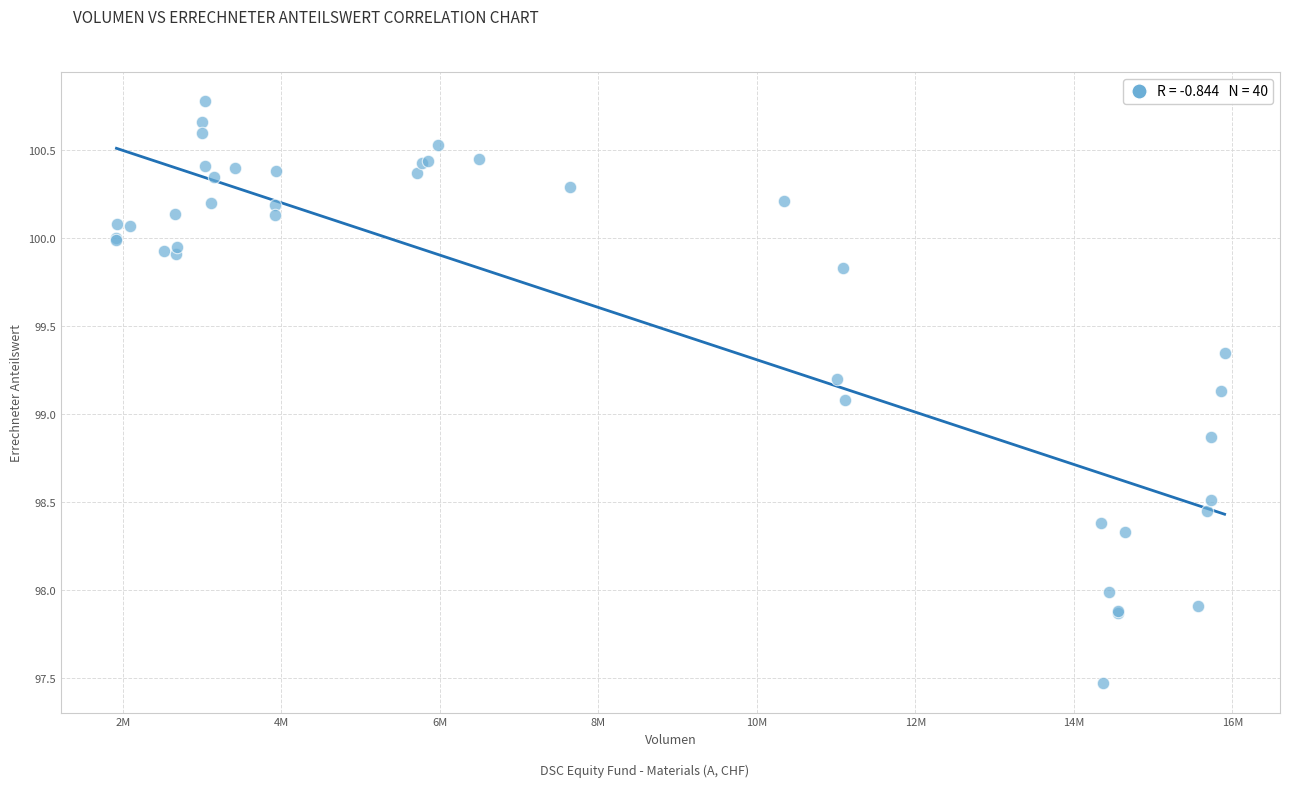

What Y value in the scatter plot is closest to 99?

99.1